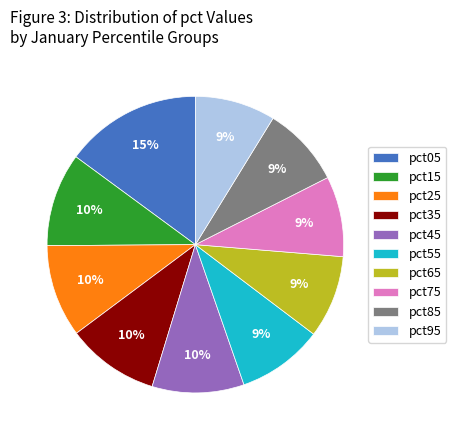

To the nearest percent, what portion does pct55 represent?

9%